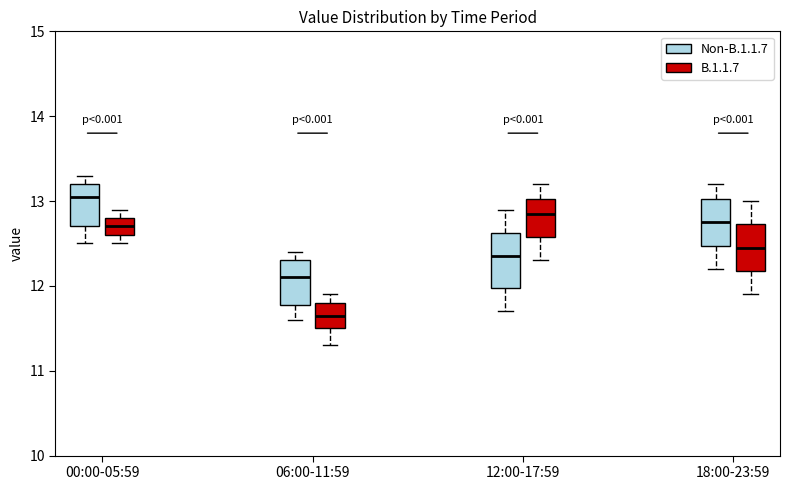

Which box's median line is the highest?

00:00-05:59 (Non-B.1.1.7)